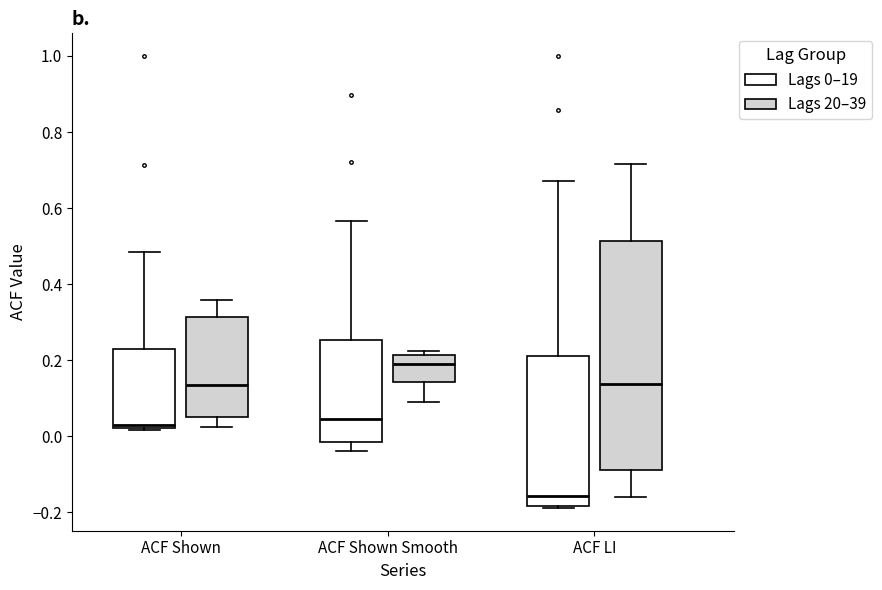

Where is the upper edge of the box for ACF Shown Smooth (Lags 20–39) on the y-axis? The values are not printed on the chart, so give them approximately, as read against the axis.

0.22